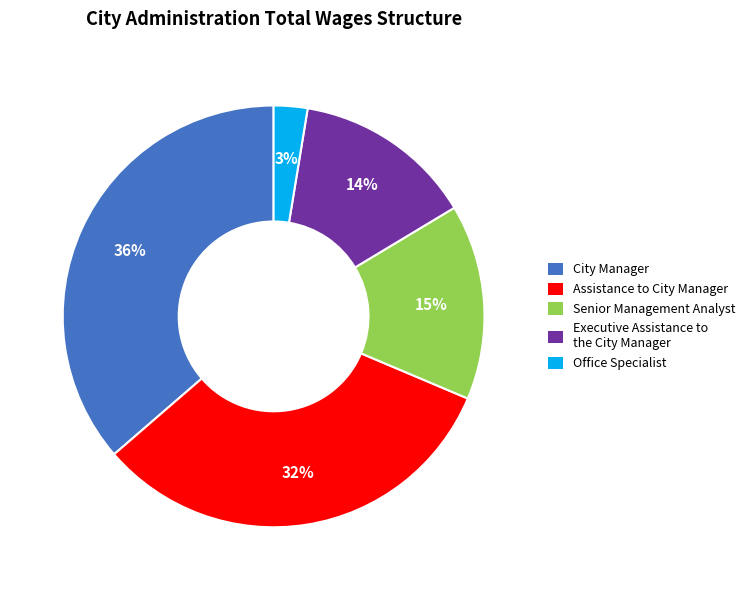

True or false: Office Specialist accounts for 3% of the total.

True